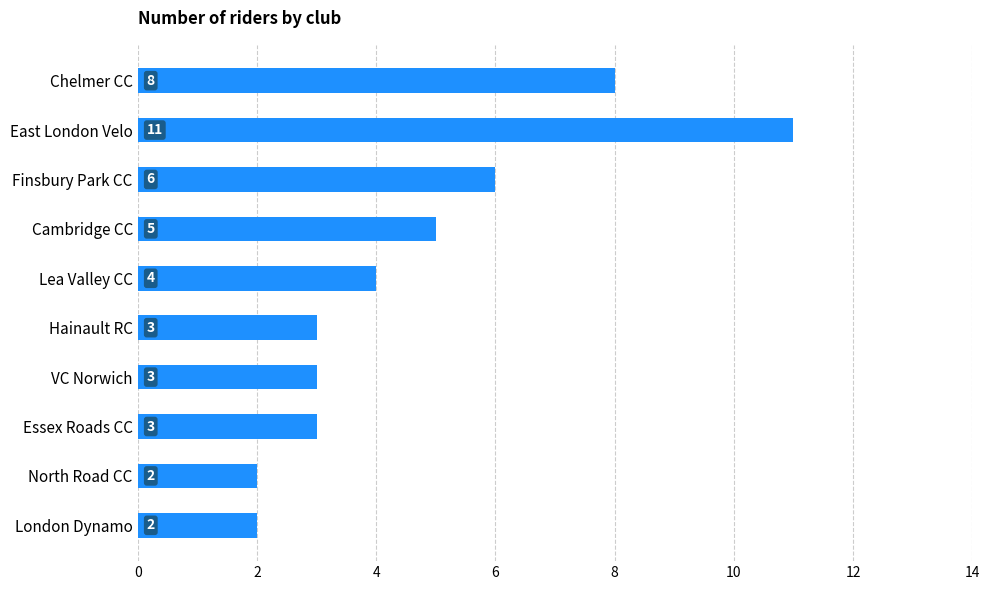

At which category does the chart reach its peak across all series?

East London Velo